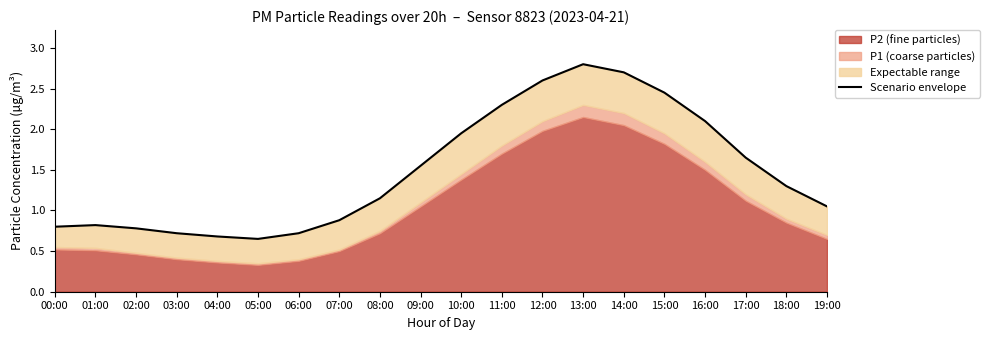

How many points are lower than both their immediate neighbors (excluding endpoints)?

1